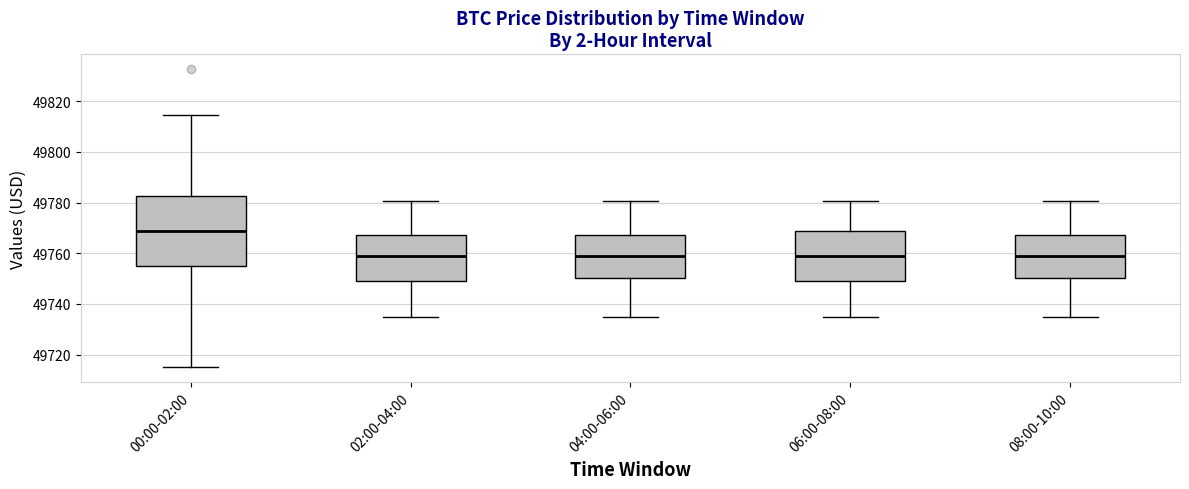

Reading left to right, read every box against the y-axis: the position of its median line, the range the box covers, and the ends of its whiskers. The values are not printed on the chart, so give them approximately, as read against the axis.

00:00-02:00: median 49768, box 49754 to 49782, whiskers 49716 to 49814
02:00-04:00: median 49758, box 49748 to 49768, whiskers 49734 to 49780
04:00-06:00: median 49758, box 49750 to 49768, whiskers 49734 to 49780
06:00-08:00: median 49758, box 49748 to 49768, whiskers 49734 to 49780
08:00-10:00: median 49758, box 49750 to 49768, whiskers 49734 to 49780